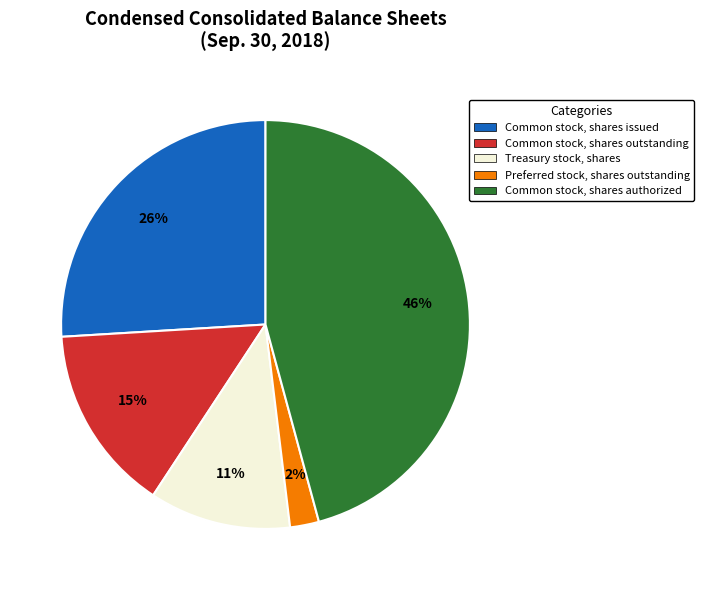

Is it true that Common stock, shares issued is 38% of the pie?

False